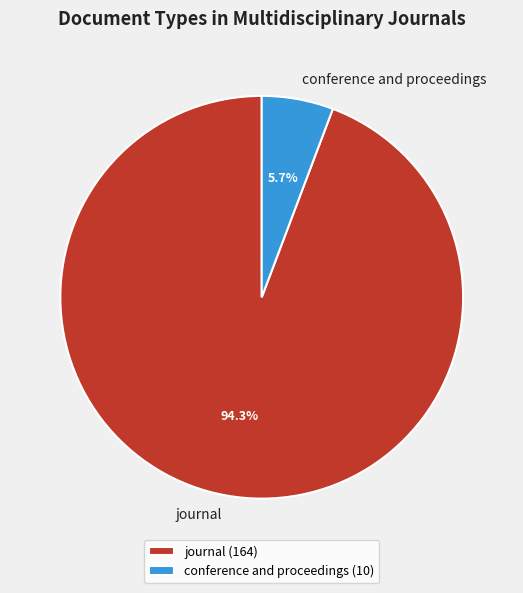

To the nearest percent, what percentage of the pie is conference and proceedings?

6%